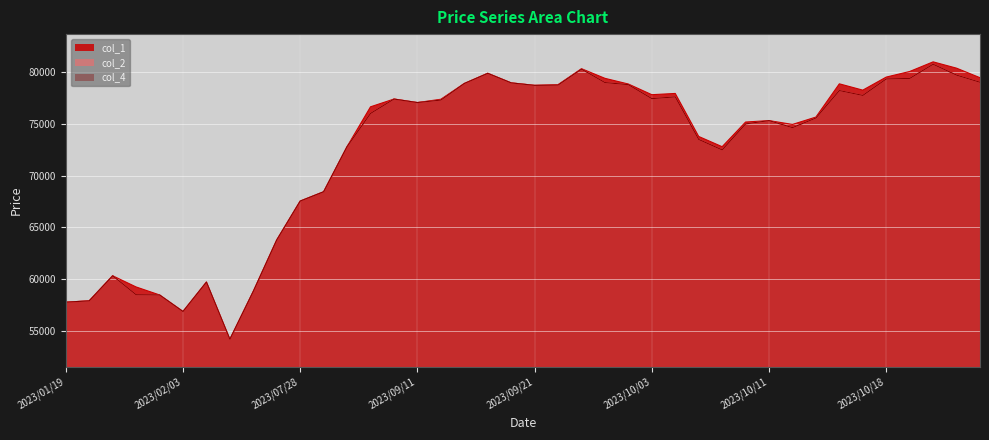

Is the value of col_1 at 2023/01/31 greater than the value of col_2 at 2023/10/04?

No